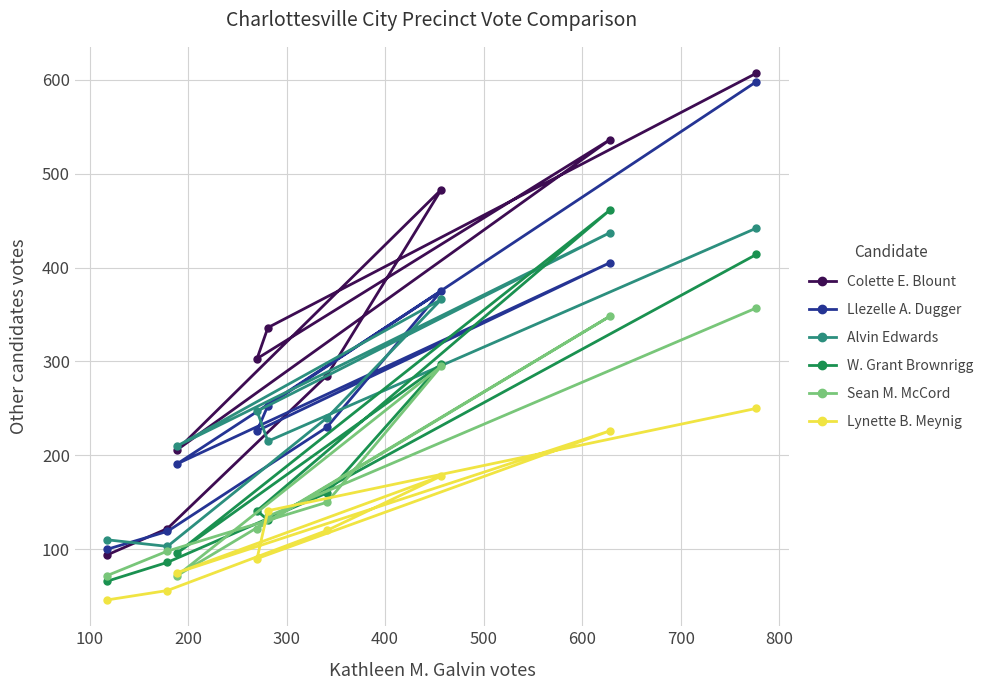

Which series has the largest total across all categories?

Colette E. Blount